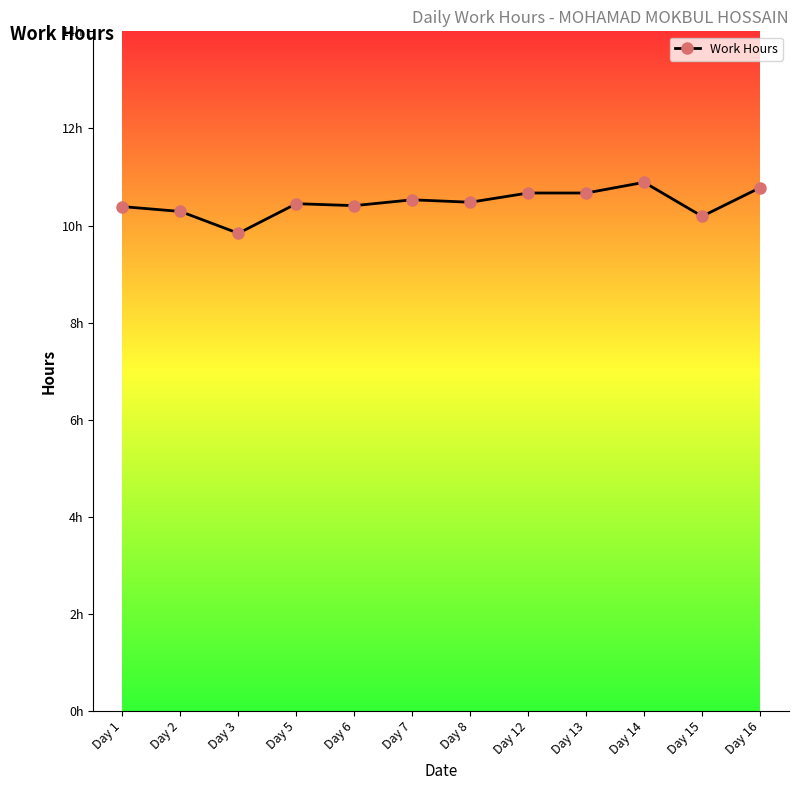

What is the approximate value at Day 12?

10.7